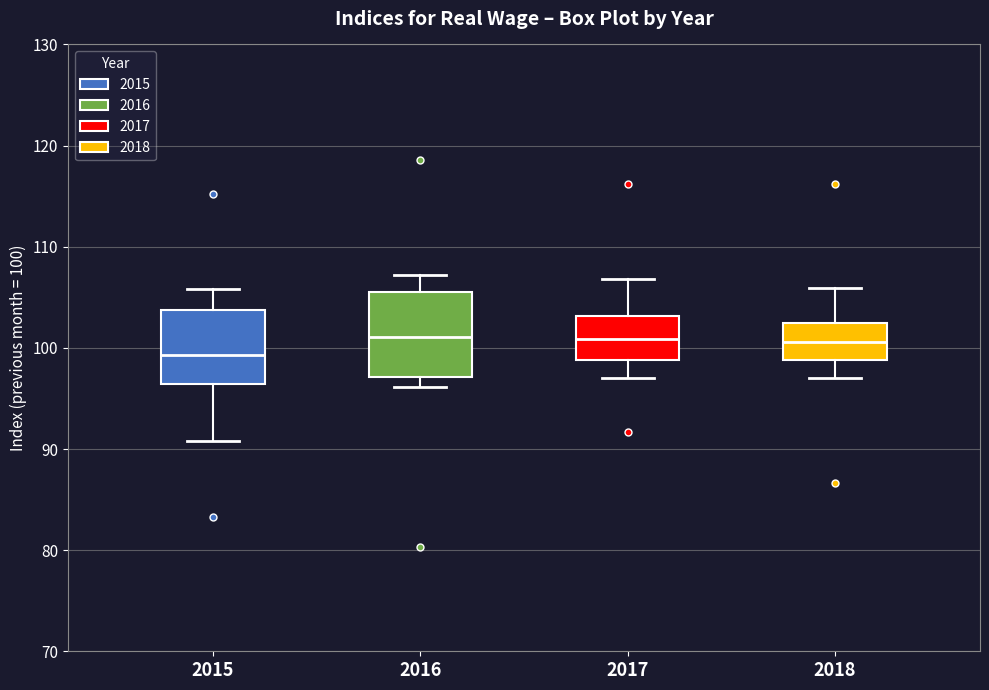

Which box is the tallest, from its lower edge to its upper edge?

2016